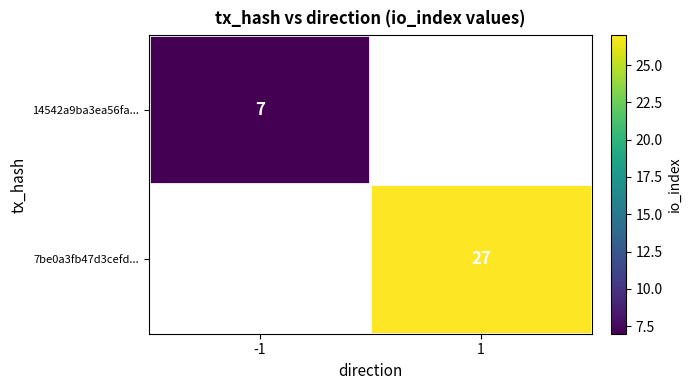

True or false: 7be0a3fb47d3cefd... has a value of 27 at 1.

True